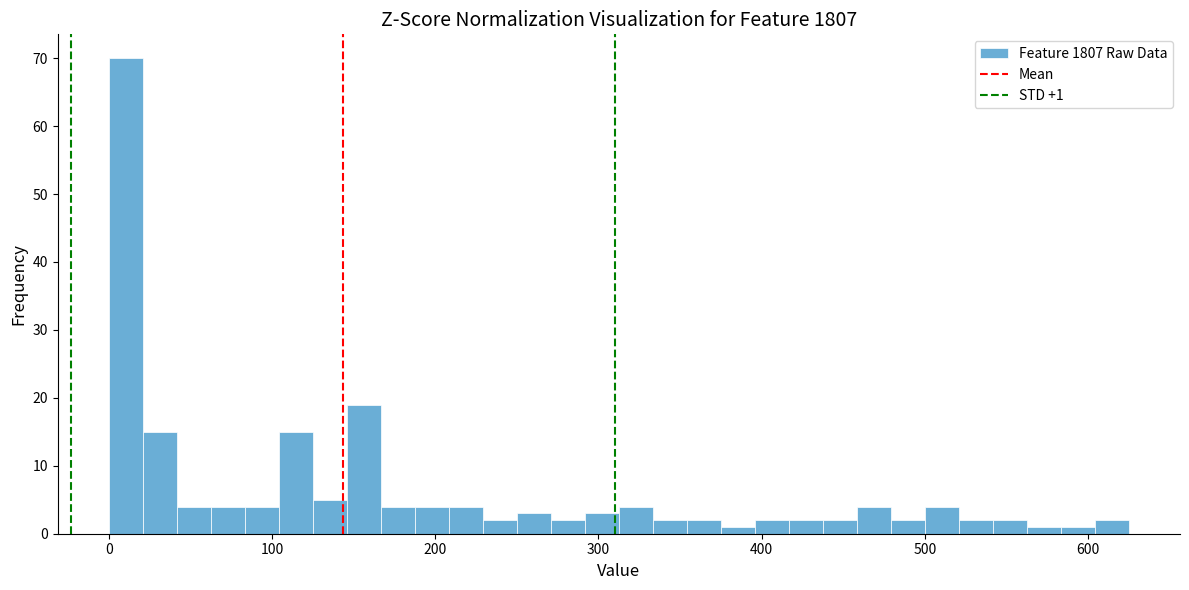

Read against the x-axis, roughly where is the centre of the tallest bar?

10